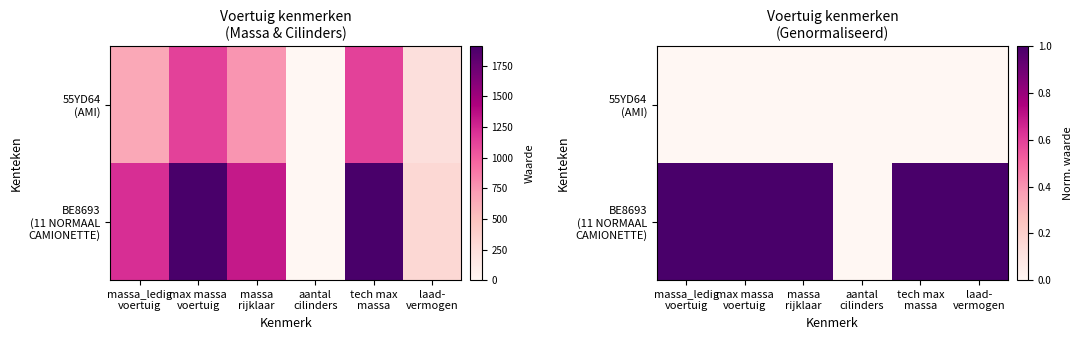

How many distinct data groups are displayed?

2